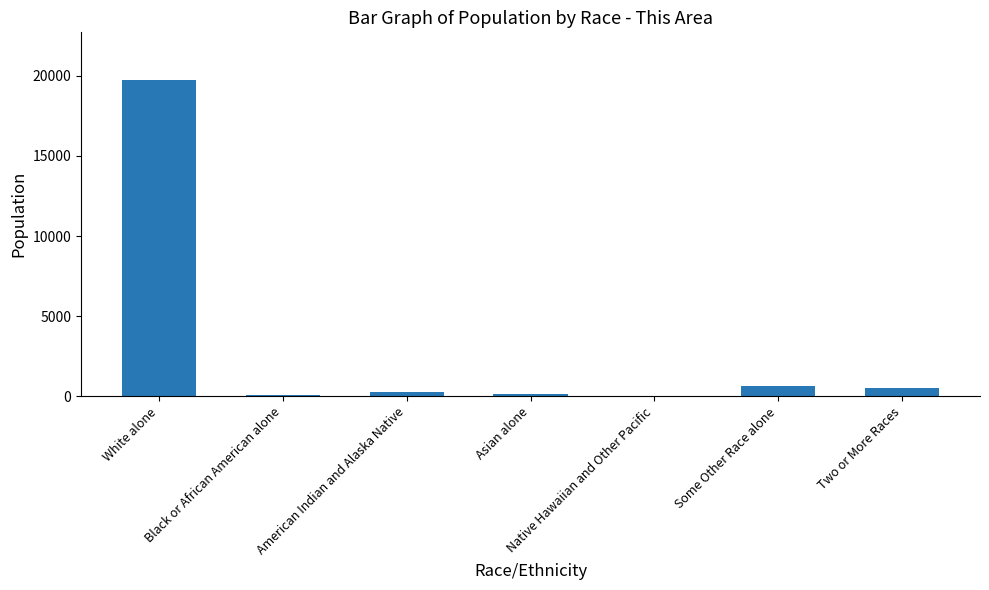

True or false: the data shows 19757 at White alone.

True